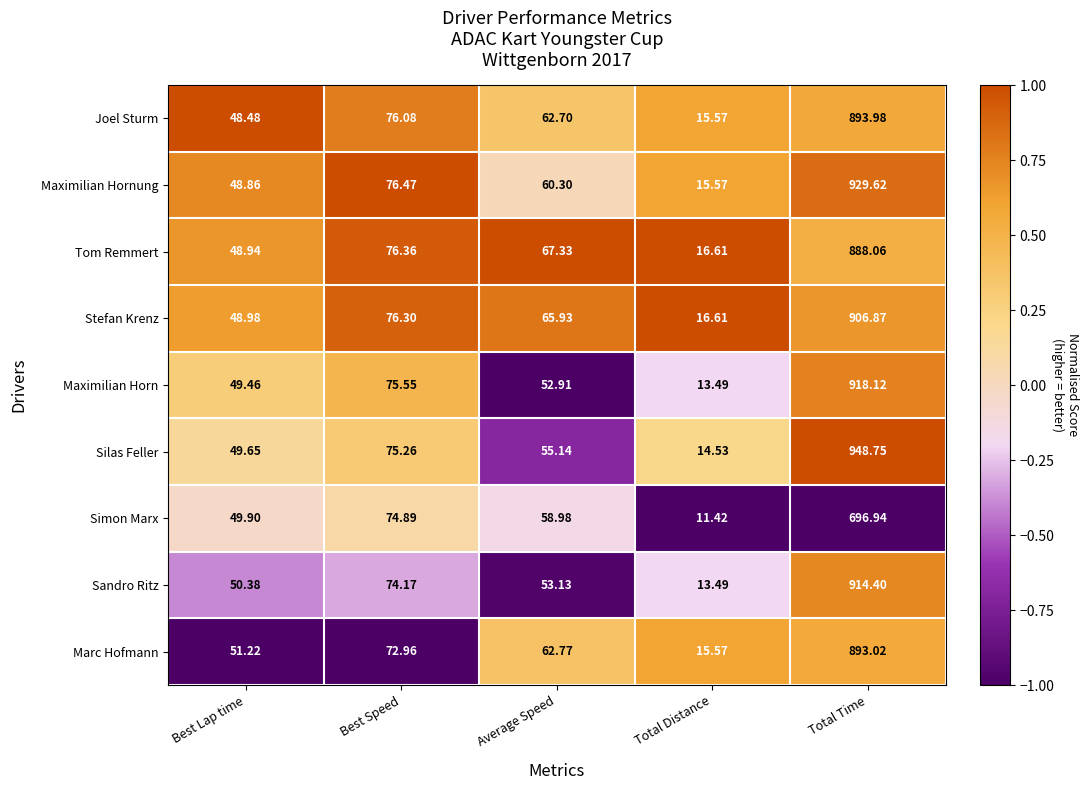

Between Average Speed and Total Time, which series saw the biggest shift?

Silas Feller